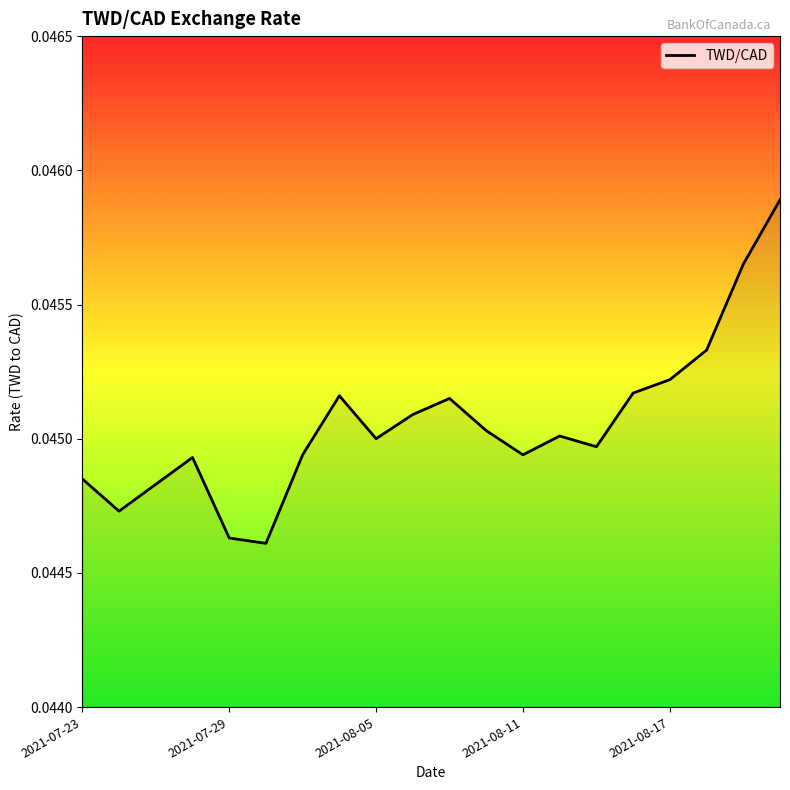

Does the chart have visible grid lines?

No